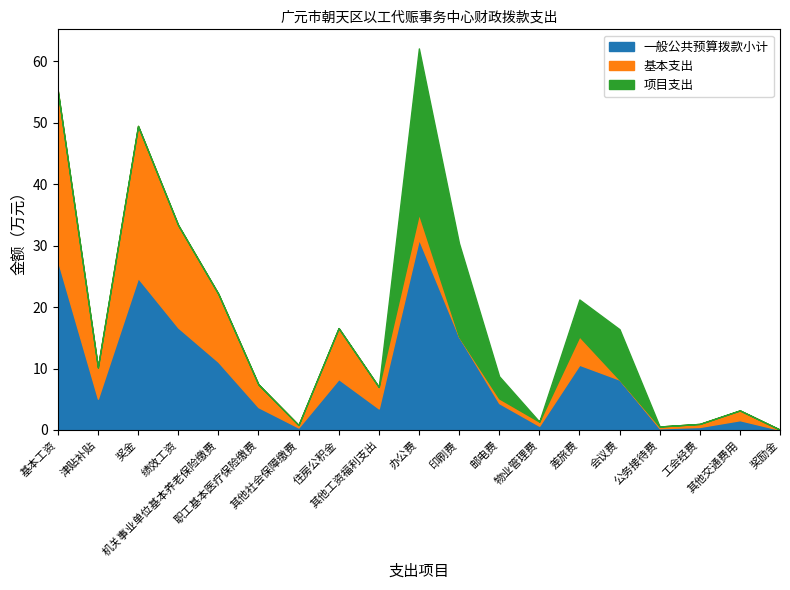

At which label does 基本支出 reach its peak?

基本工资